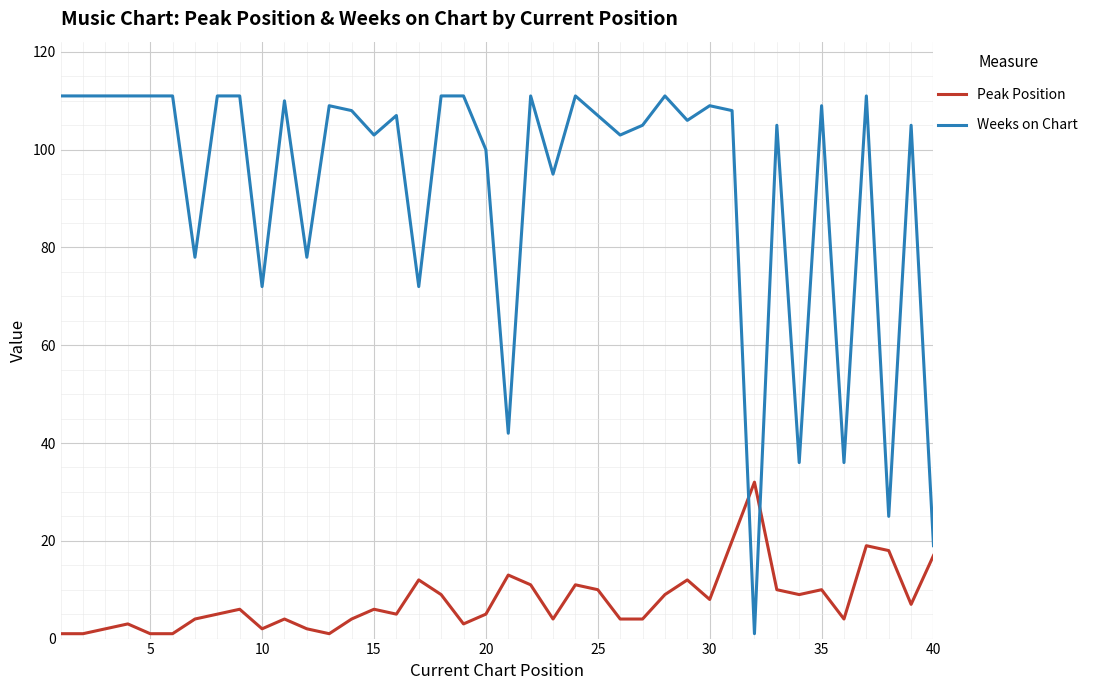

Rank the series by their maximum value, from lowest to highest.

Peak Position, Weeks on Chart